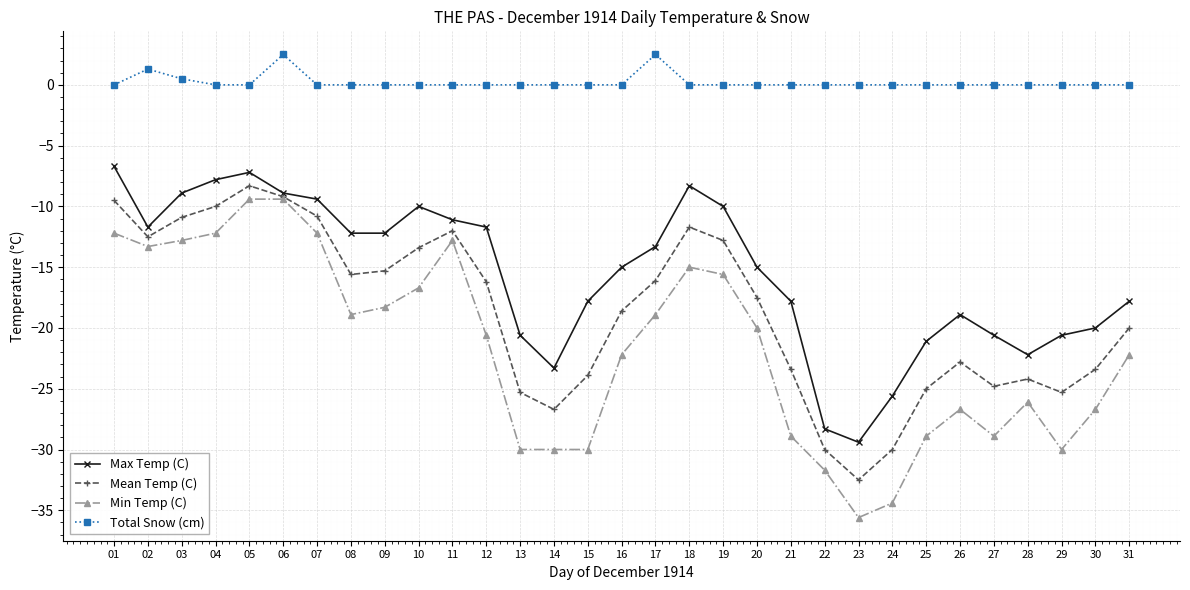

What is the sum of all Mean Temp (C) values?

-577.7